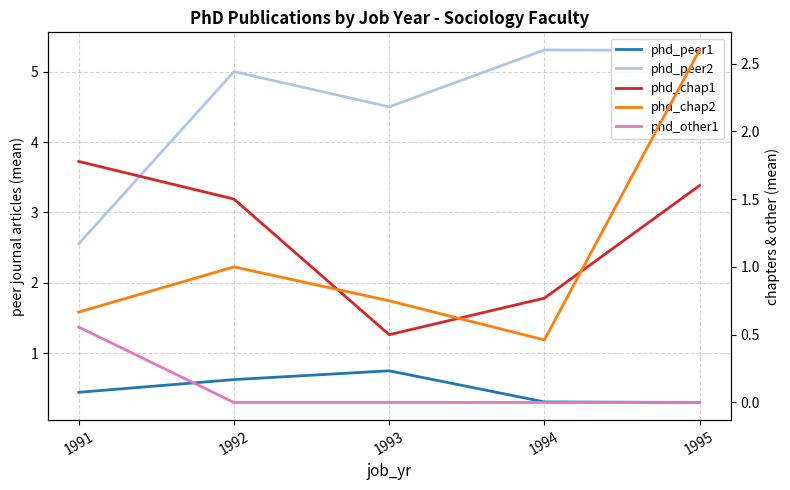

What is the sum of all phd_chap2 values?

5.5